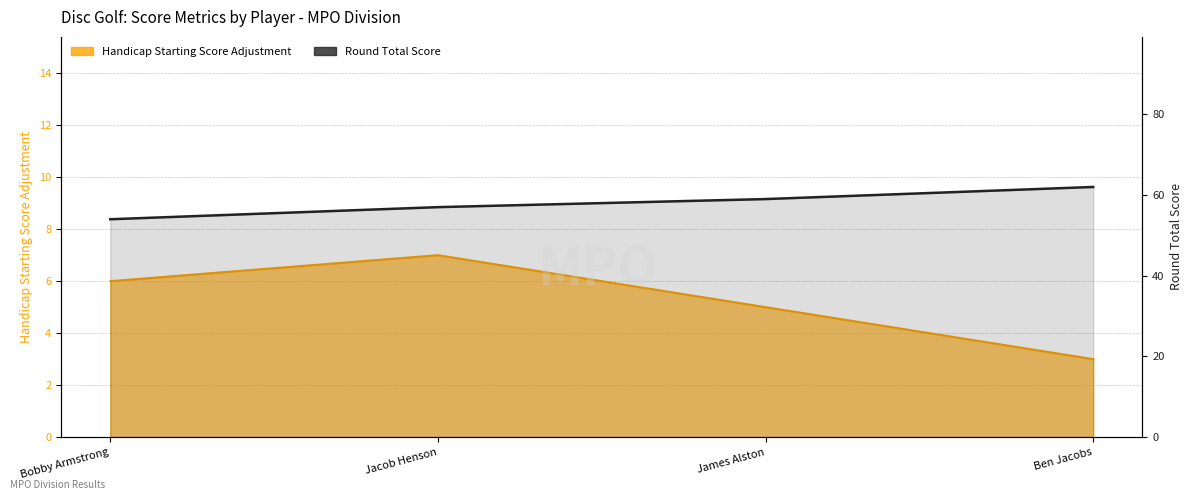

At which label does handicap_starting_score_adjustment first exceed 6?

Jacob Henson